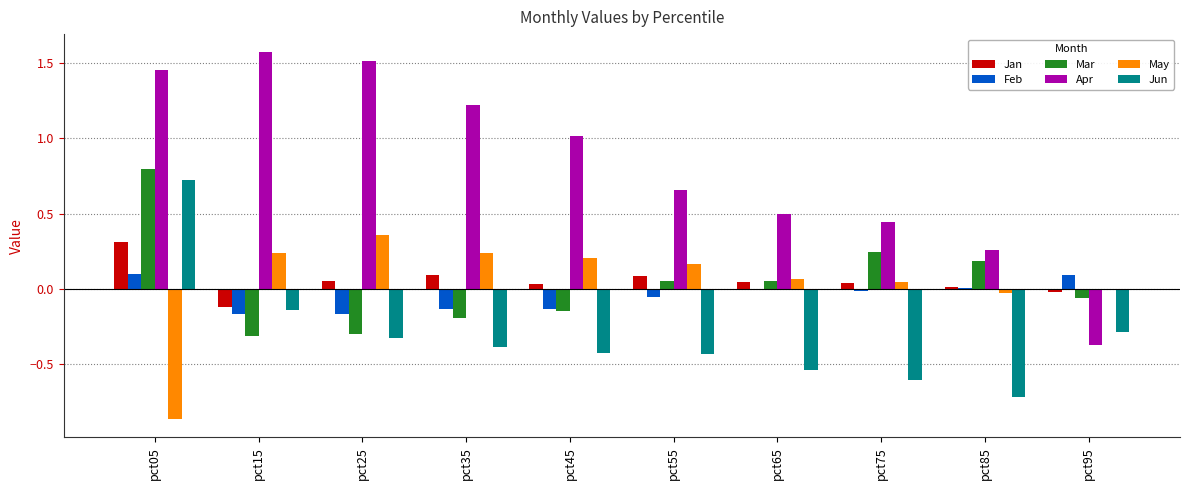

The Apr series shows 0.4 at pct85. True or false?

False